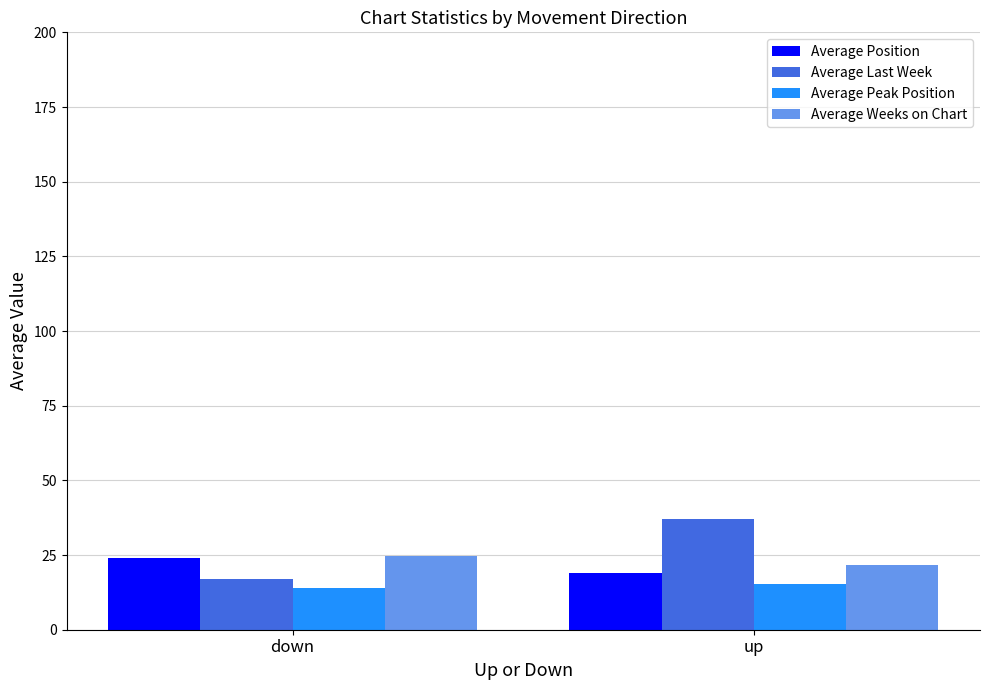

Read the Average Last Week value at down.

16.9